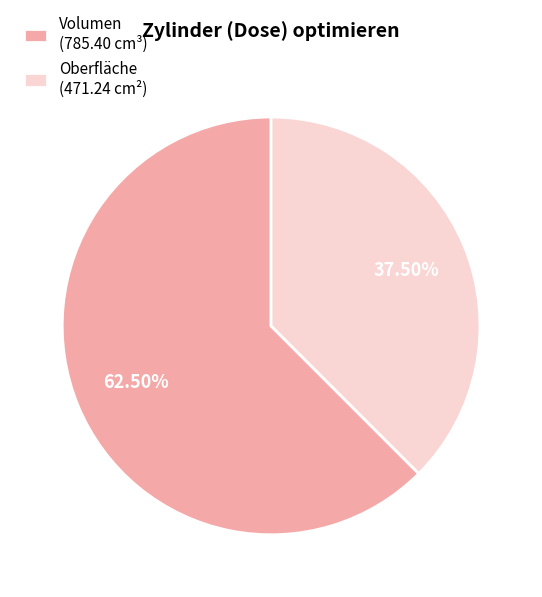

What is the largest slice in the pie chart?

Volumen